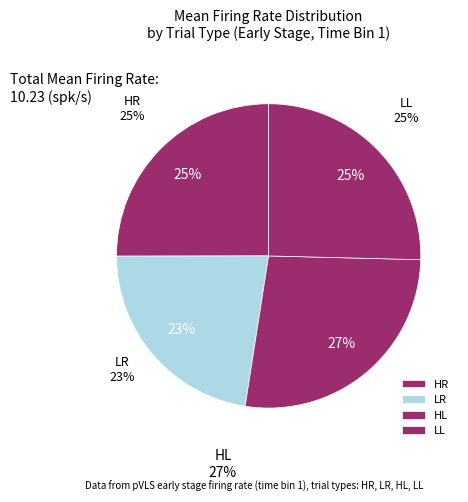

What percentage is the HR slice, to the nearest percent?

25%